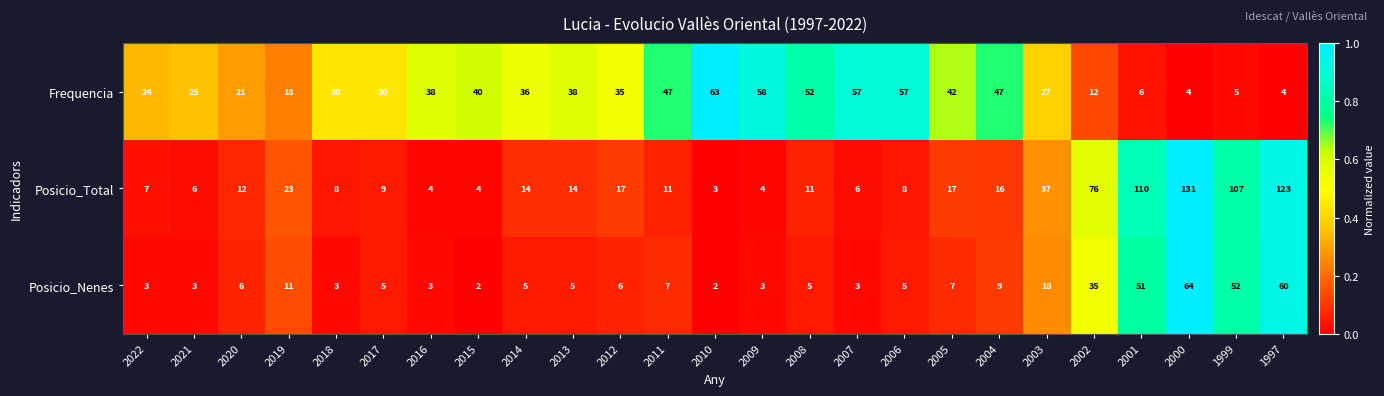

What is the total value across all series at 2007?

66